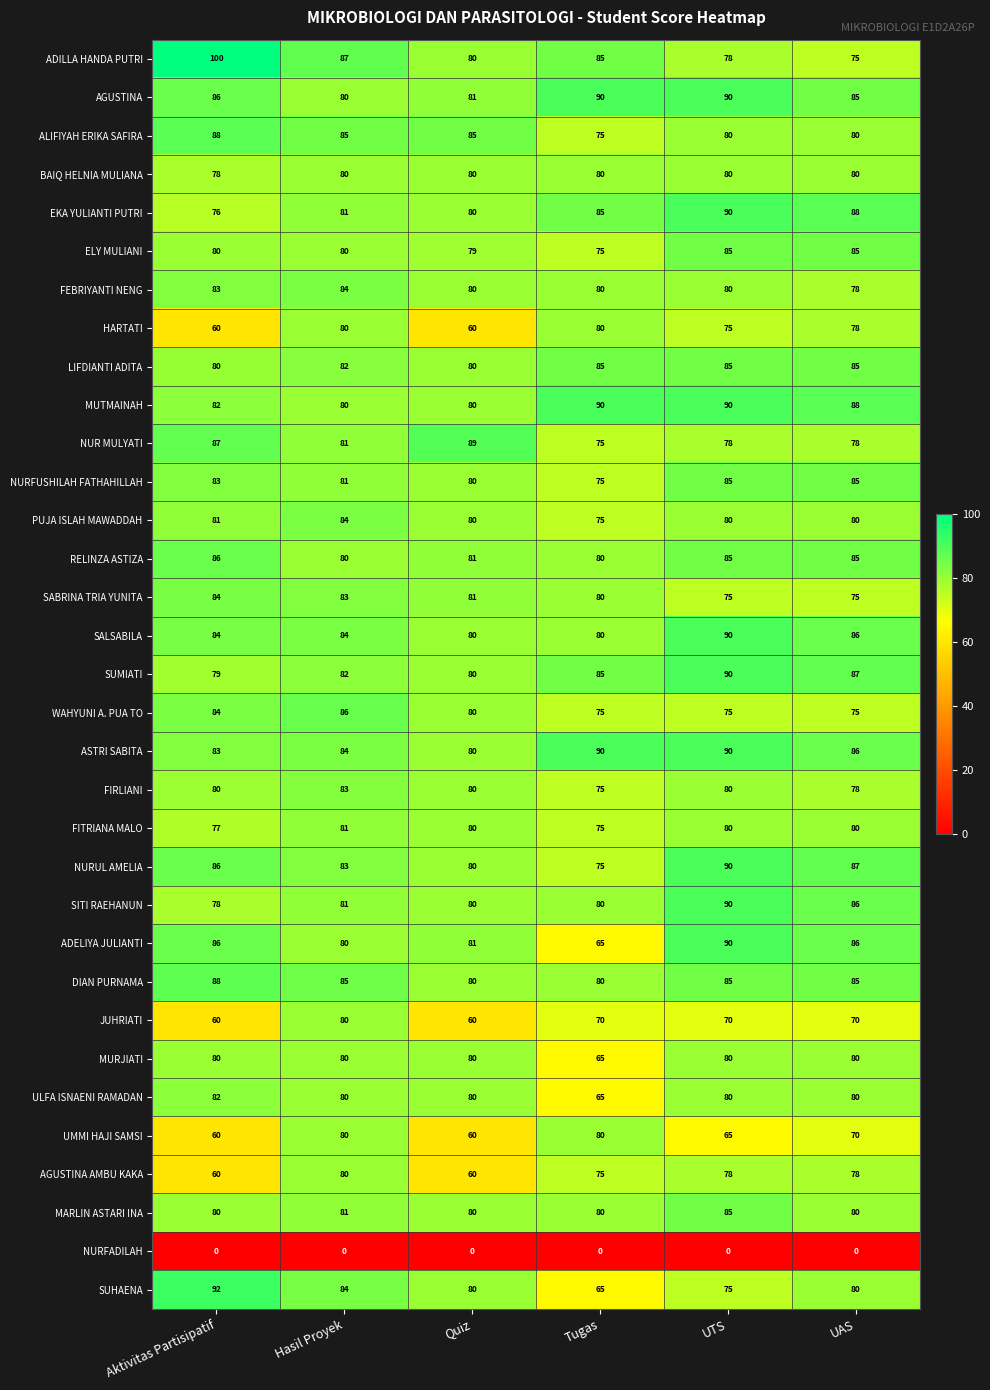

Which series changed the most between Hasil Proyek and Tugas?

SUHAENA